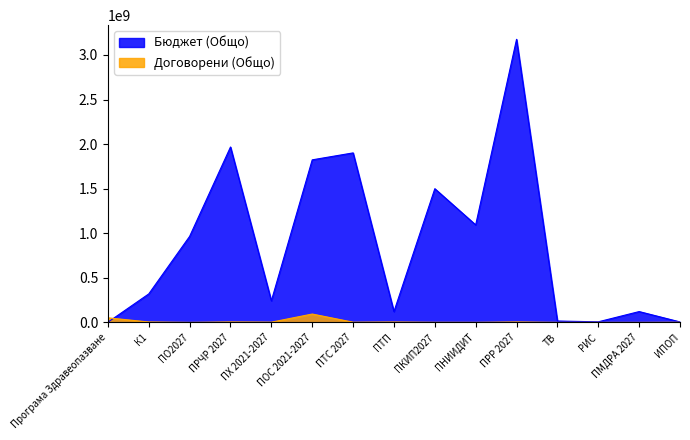

Where is the first local minimum for Договорени (Общо)?

ПО2027